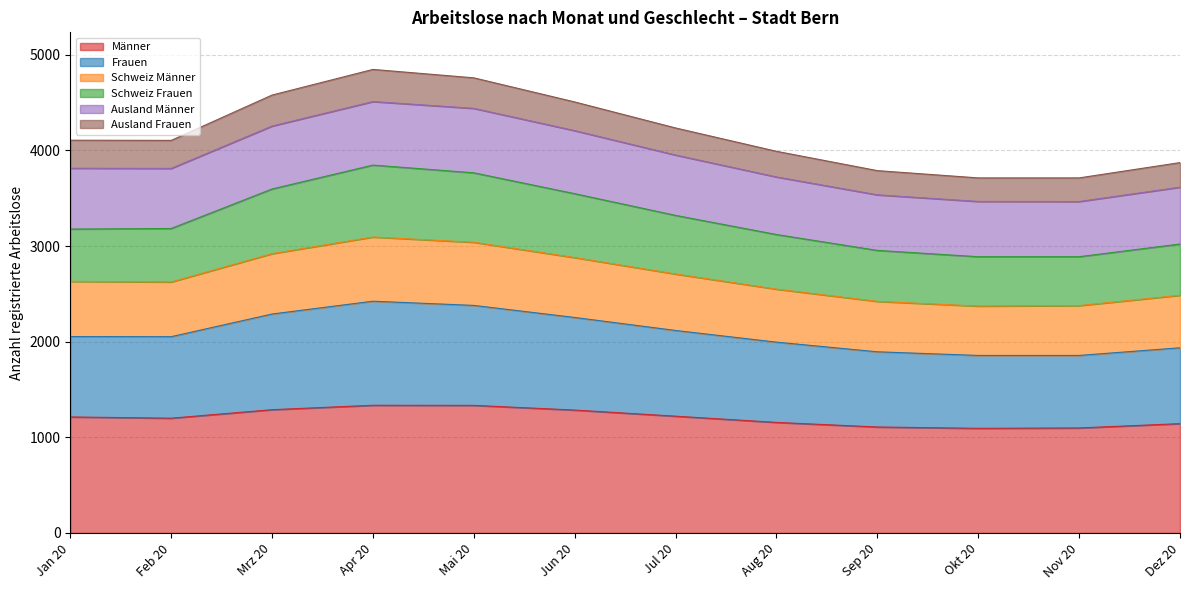

What are all the series names shown in the legend?

Männer, Frauen, Schweiz Männer, Schweiz Frauen, Ausland Männer, Ausland Frauen